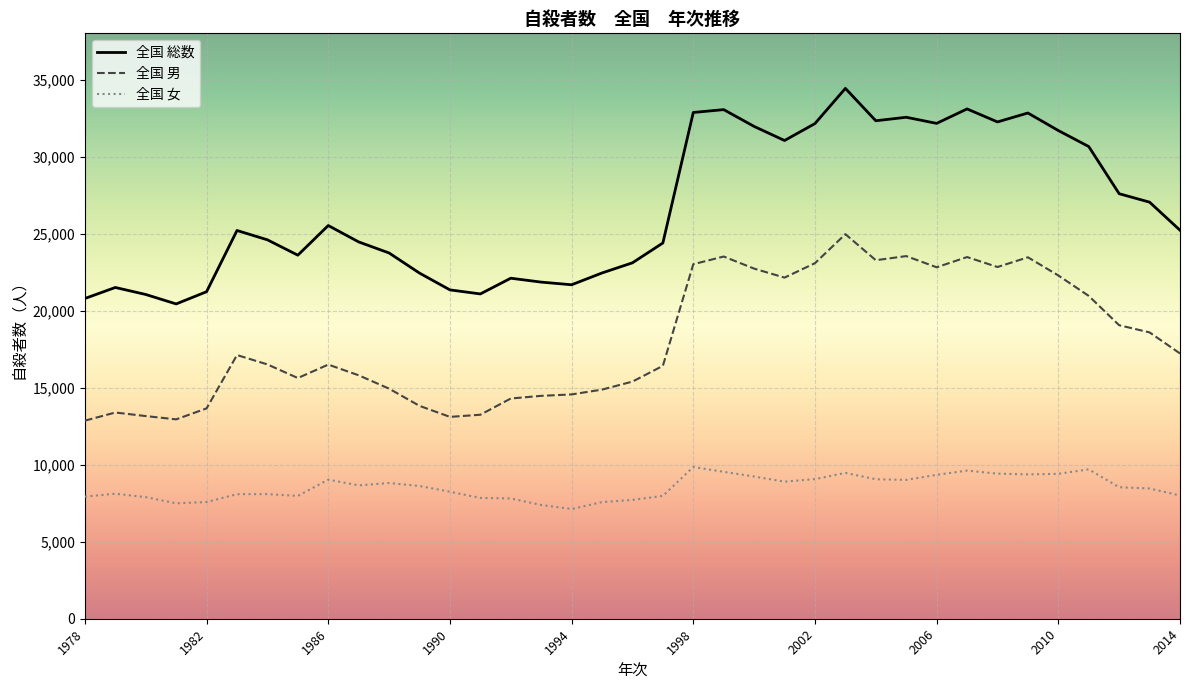

What are all the series names shown in the legend?

全国 総数, 全国 男, 全国 女